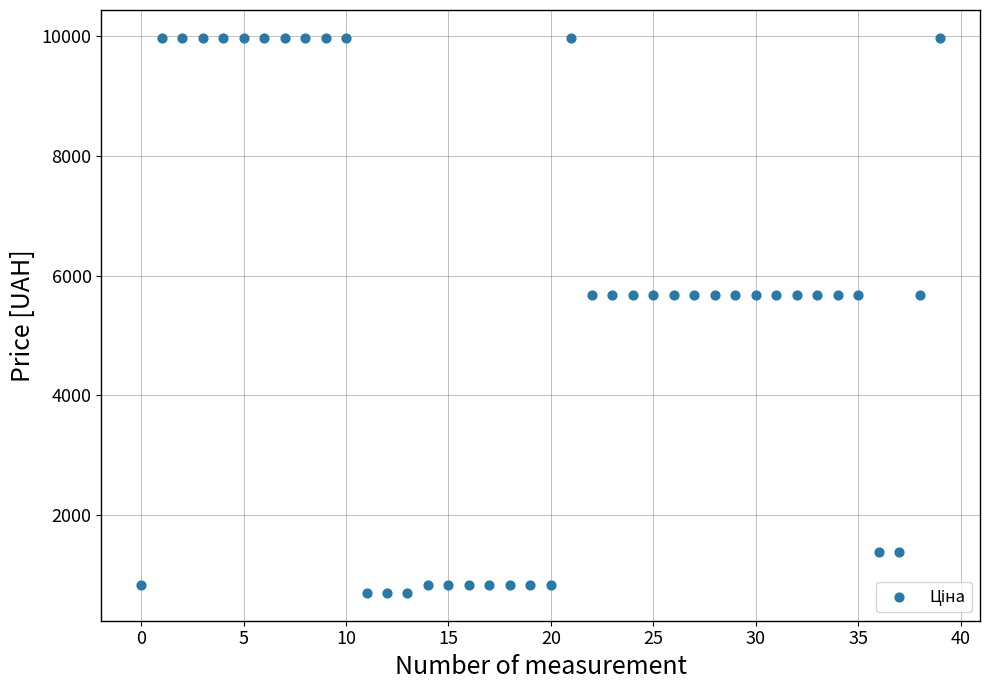

What is the range of Y values (max minus min)?

9281.3